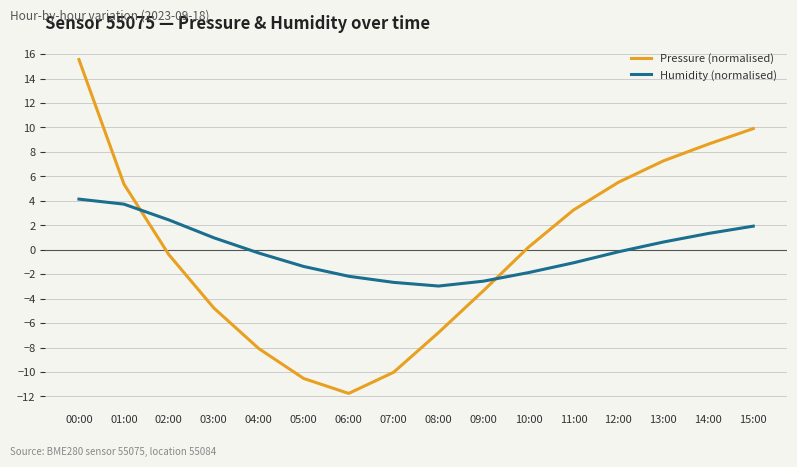

What is the total value across all series at 05:00?

-11.9